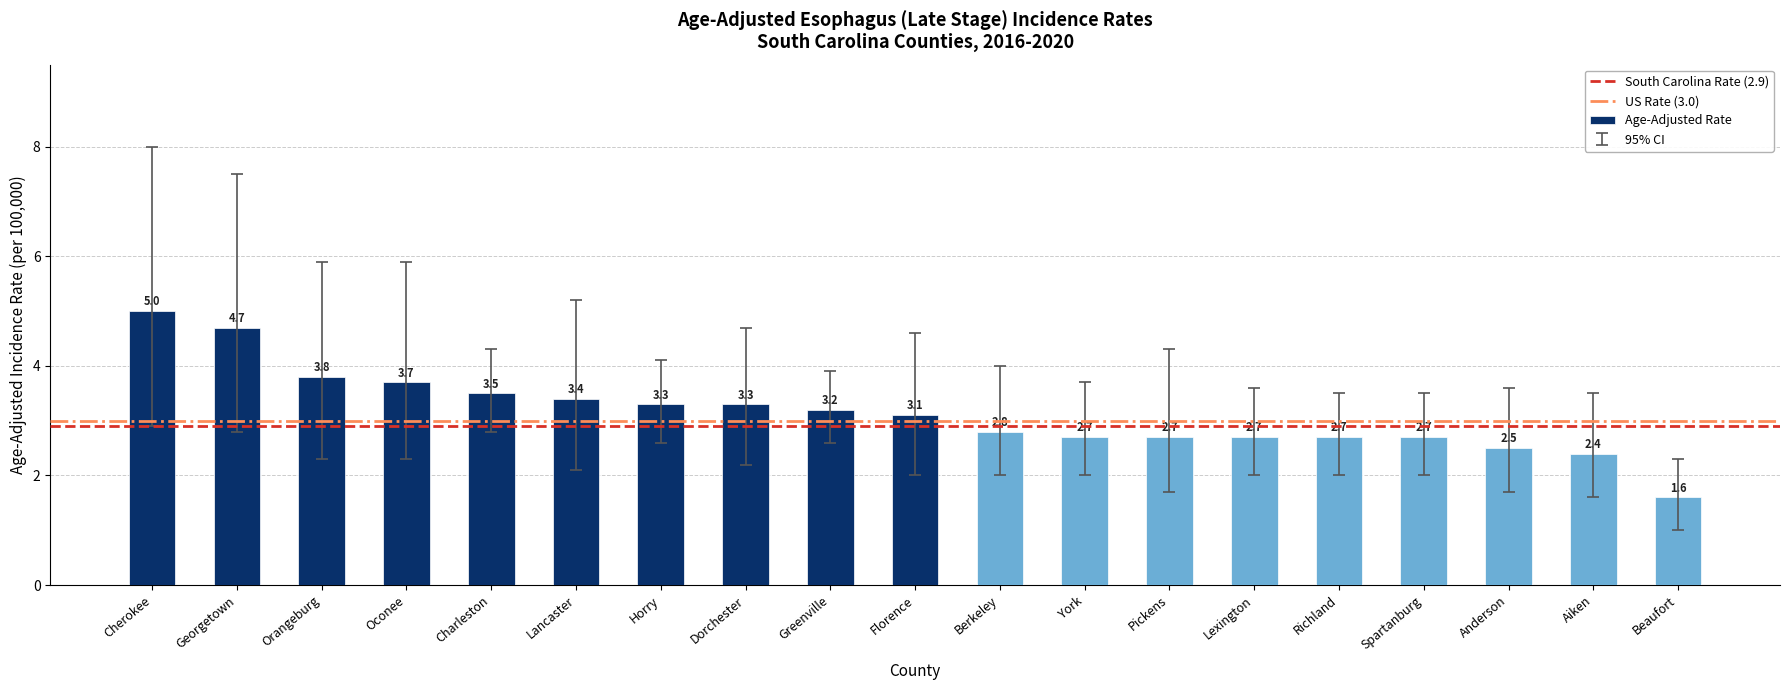

What is the label of the 16th bar from the left?

Spartanburg